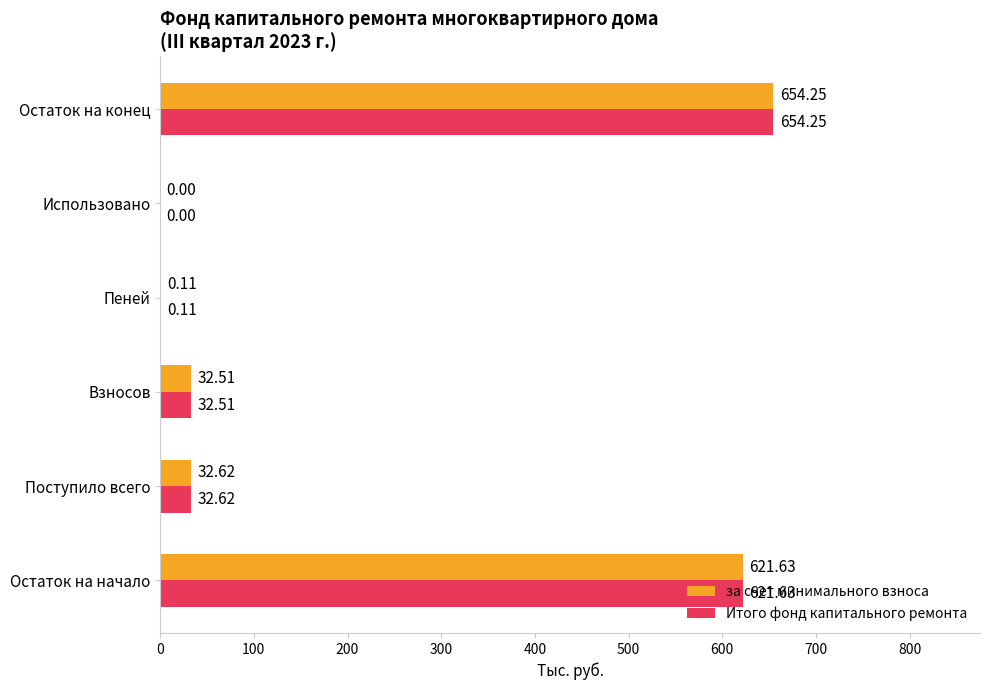

At which category is the sum across all series the highest?

Остаток на конец